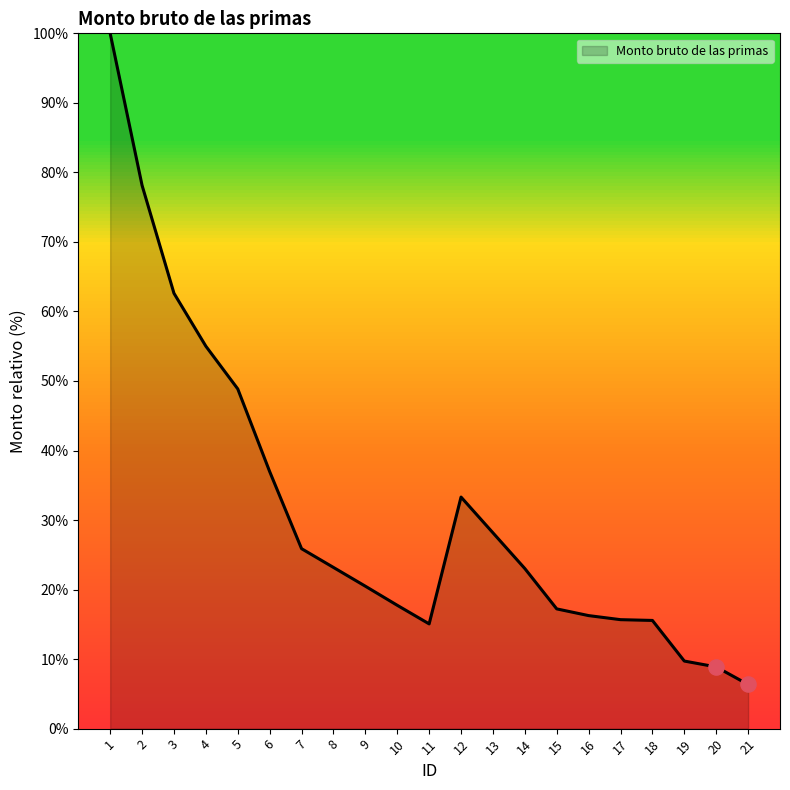

What is the change in value from 6 to 17?

-21.3